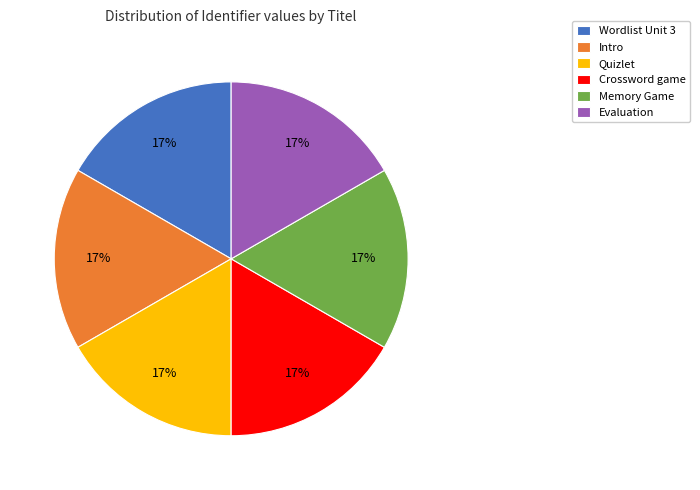

Do Memory Game and Evaluation together represent more than half of the pie?

No